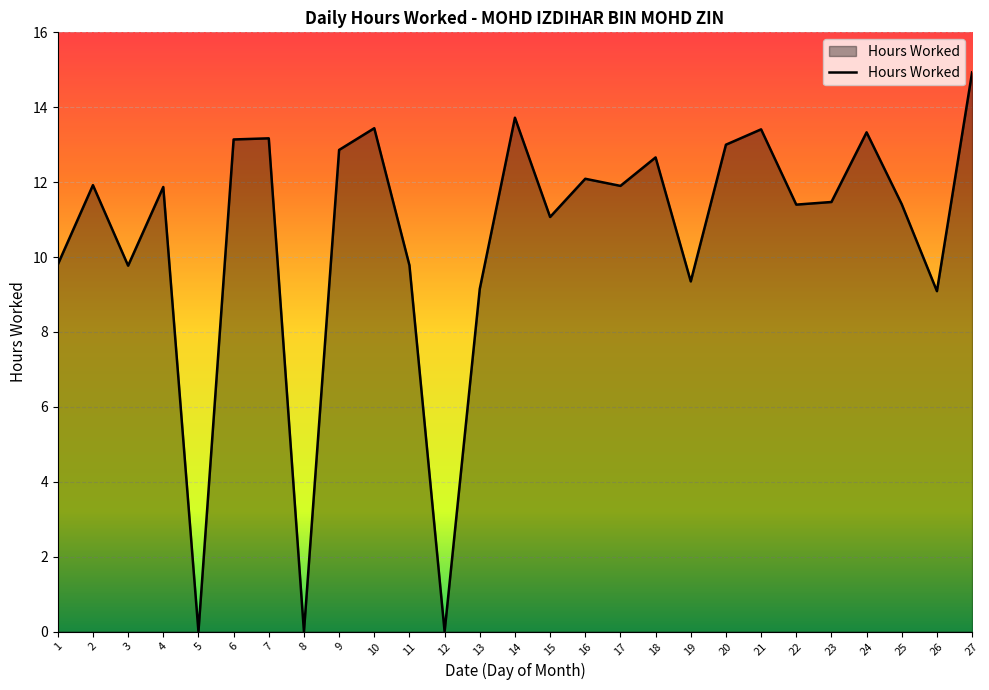

Is it true that the value at 3 is 9.8?

True